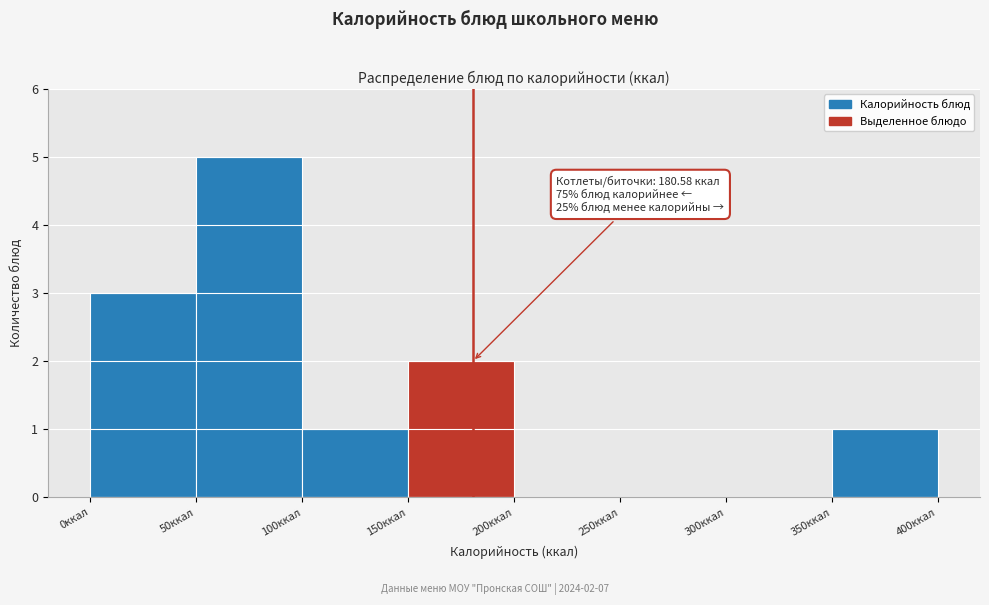

Over which range of the x-axis is the bar tallest?

50 to 100